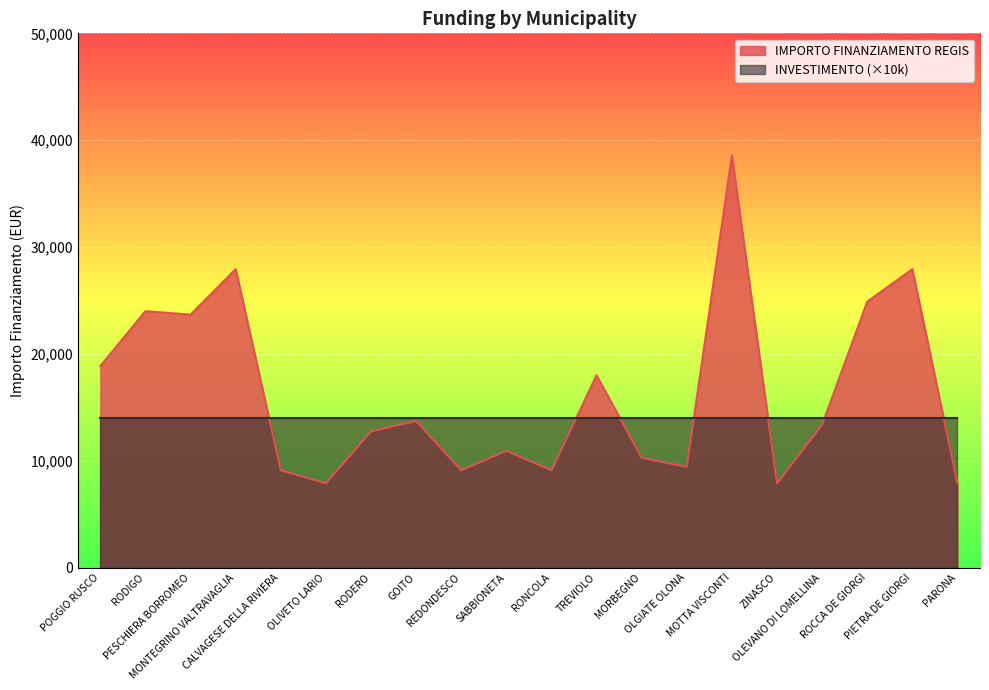

Where is the data nearest to the value 23228?

PESCHIERA BORROMEO